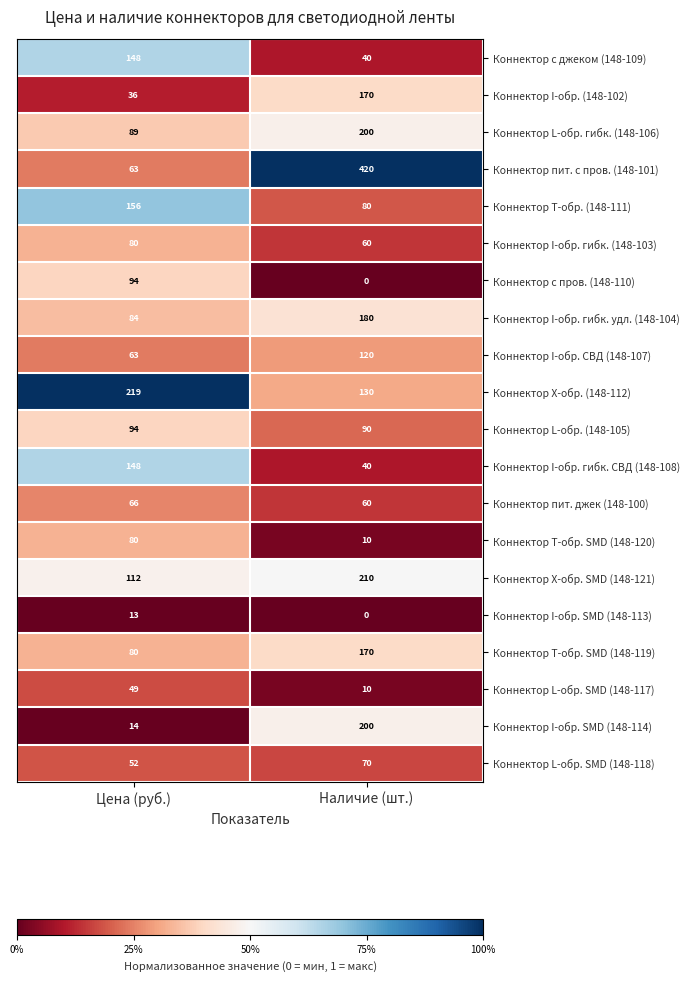

What is the lowest value of the Коннектор T-обр. (148-111) series?

80